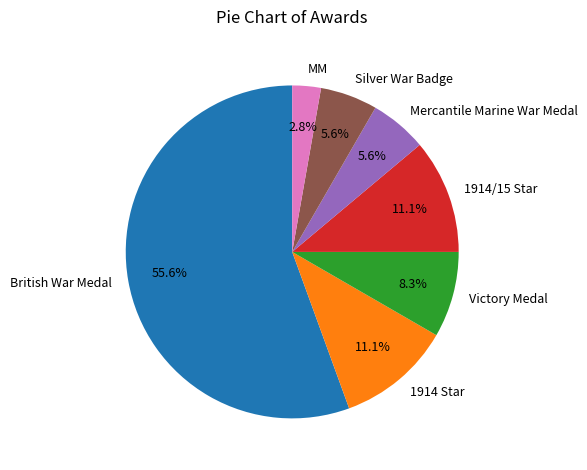

How many segments does this pie chart have?

7